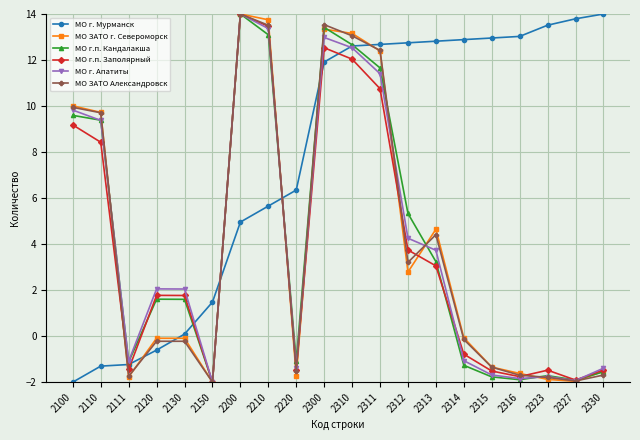

At which label does МО г. Апатиты reach its peak?

2200